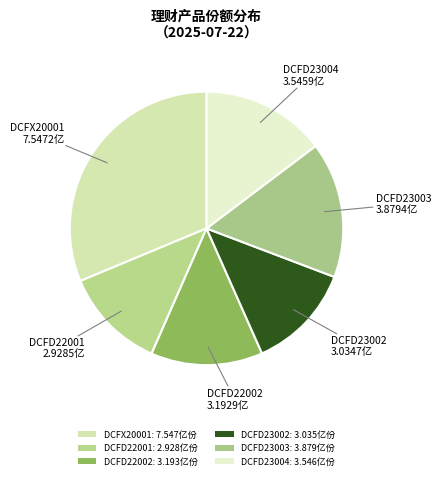

What is the change in value from DCFD22002 to DCFD23003?

+68645620.4